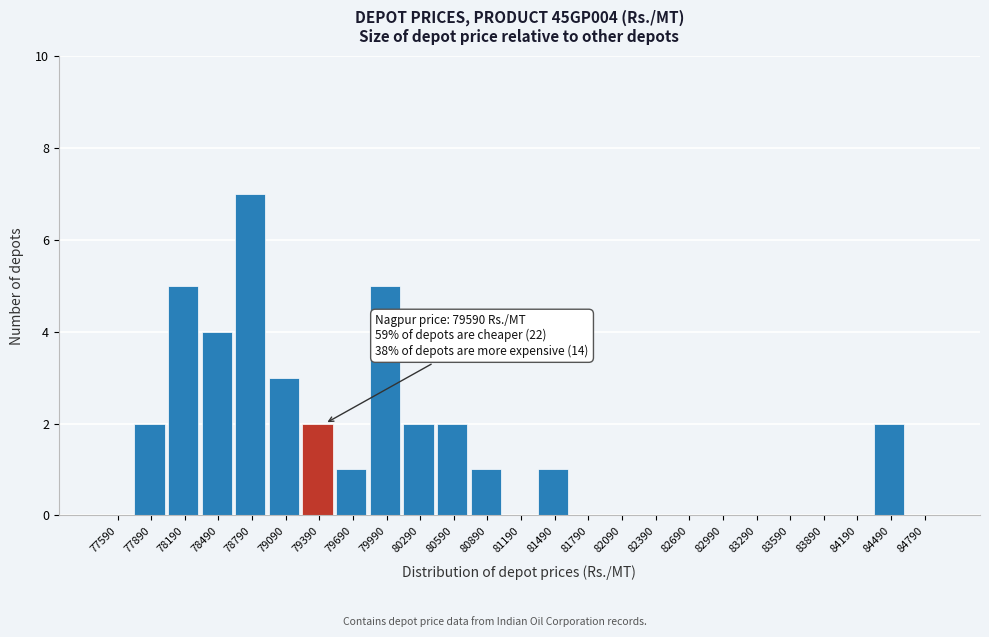

Reading left to right, what are all the values shown in this chart?

77590=0	77890=2	78190=5	78490=4	78790=7	79090=3	79390=2	79690=1	79990=5	80290=2	80590=2	80890=1	81190=0	81490=1	81790=0	82090=0	82390=0	82690=0	82990=0	83290=0	83590=0	83890=0	84190=0	84490=2	84790=0